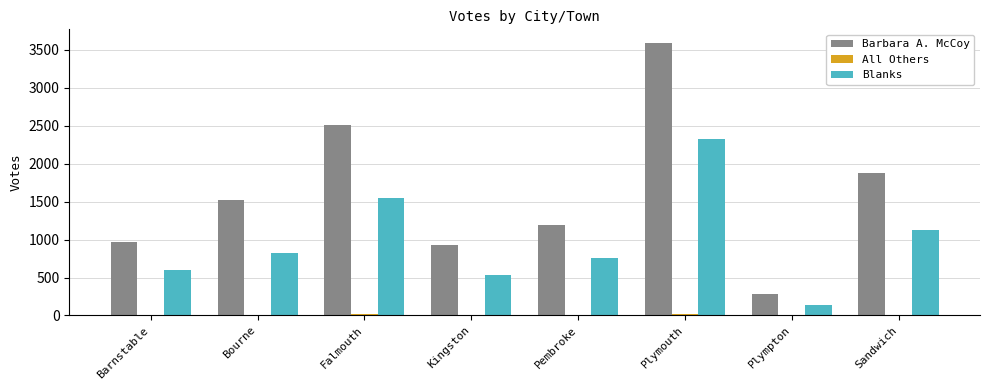

At which category is the sum across all series the highest?

Plymouth